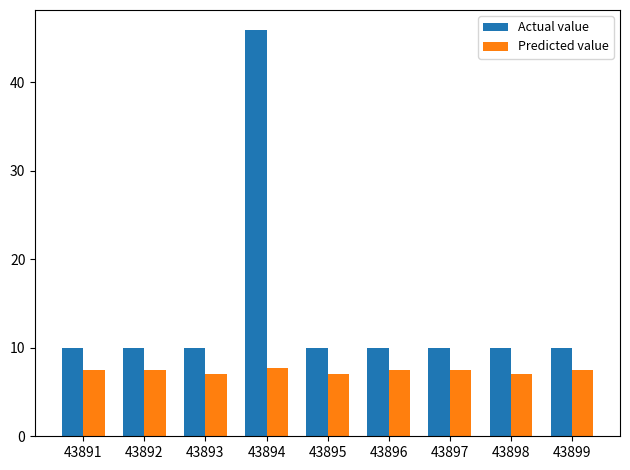

Reading right to left, transcribe all the data shown in this chart.

Actual value: 43899=10.0	43898=10.0	43897=10.0	43896=10.0	43895=10.0	43894=45.9	43893=10.0	43892=10.0	43891=10.0
Predicted value: 43899=7.5	43898=7.0	43897=7.5	43896=7.5	43895=7.0	43894=7.7	43893=7.0	43892=7.5	43891=7.5